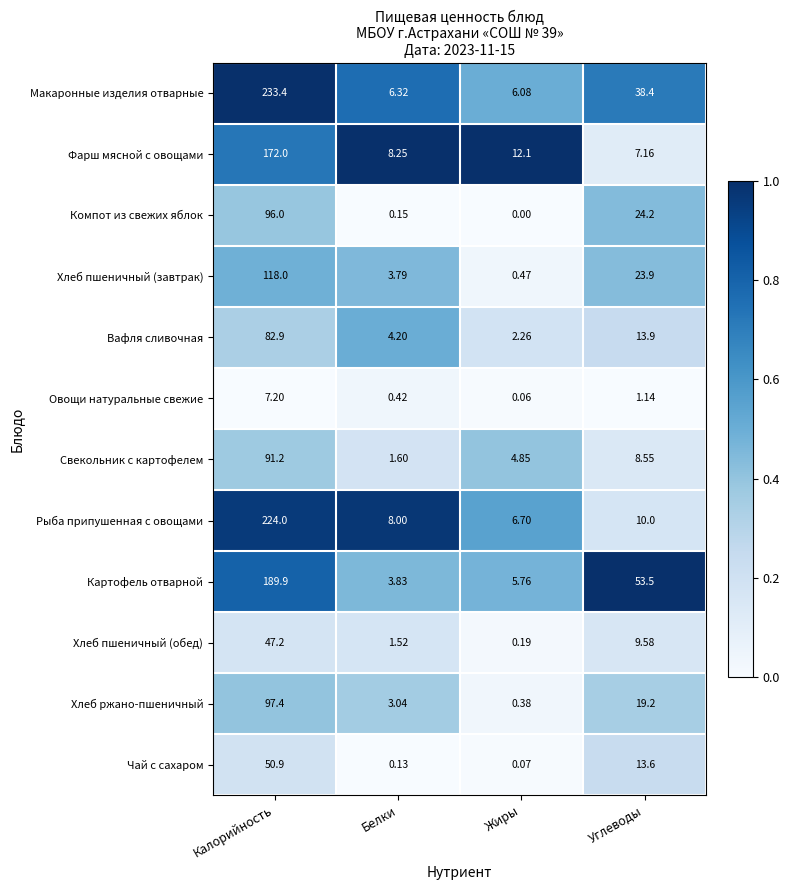

At Калорийность, list the series in order from smallest to largest.

Овощи натуральные свежие, Хлеб пшеничный (обед), Чай с сахаром, Вафля сливочная, Свекольник с картофелем, Компот из свежих яблок, Хлеб ржано-пшеничный, Хлеб пшеничный (завтрак), Фарш мясной с овощами, Картофель отварной, Рыба припушенная с овощами, Макаронные изделия отварные